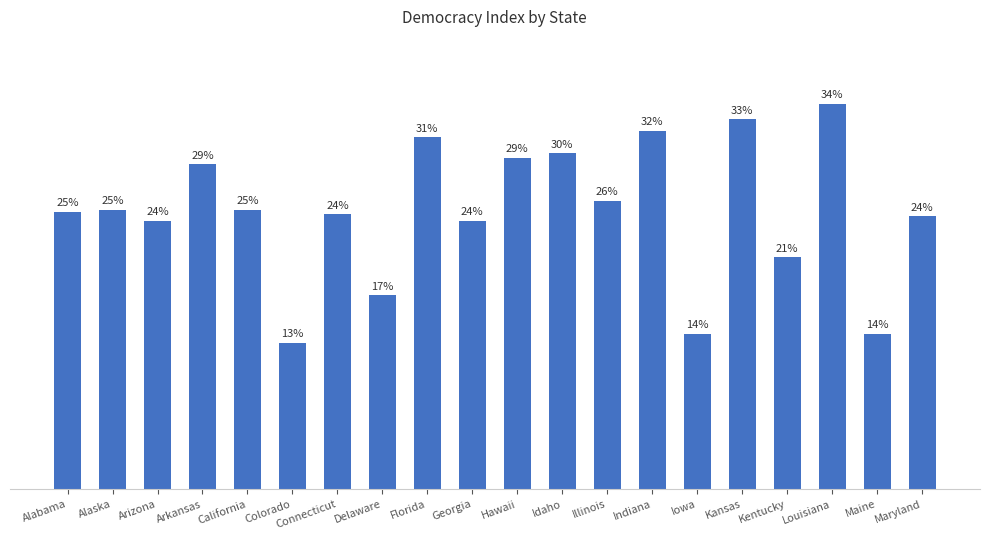

Read the value at Alabama.

24.6